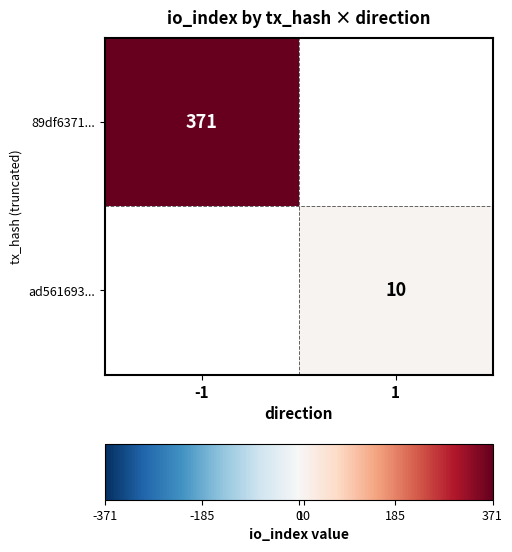

The ad561693... series shows 6 at 1. True or false?

False